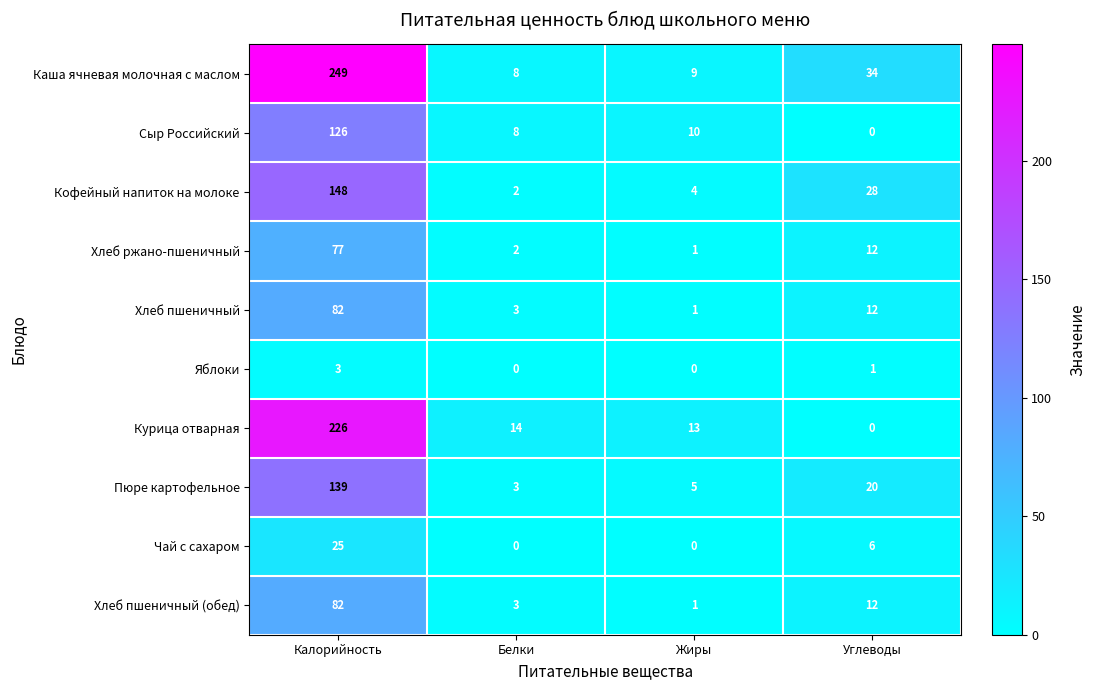

At which label is Хлеб ржано-пшеничный closest to 39?

Углеводы